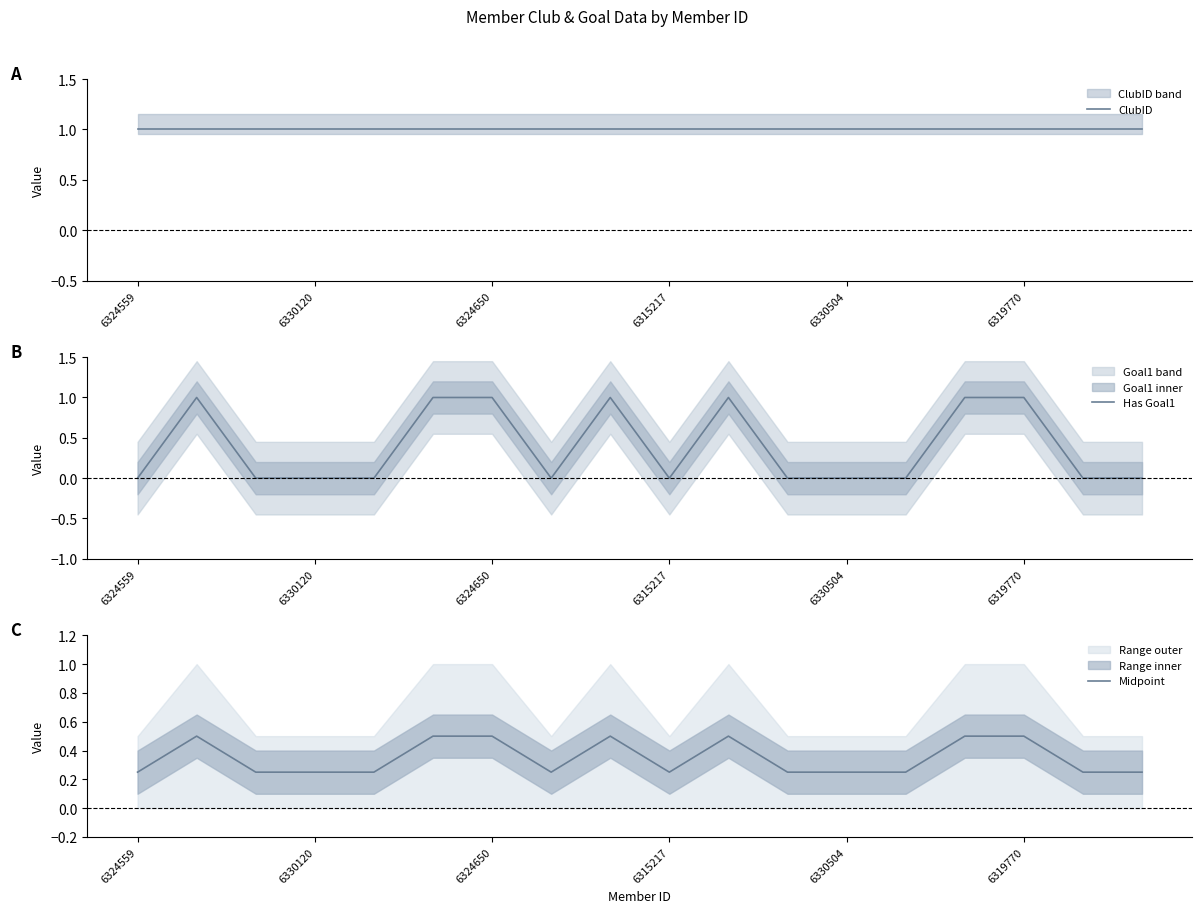

At which label does Midpoint reach its minimum?

6324559